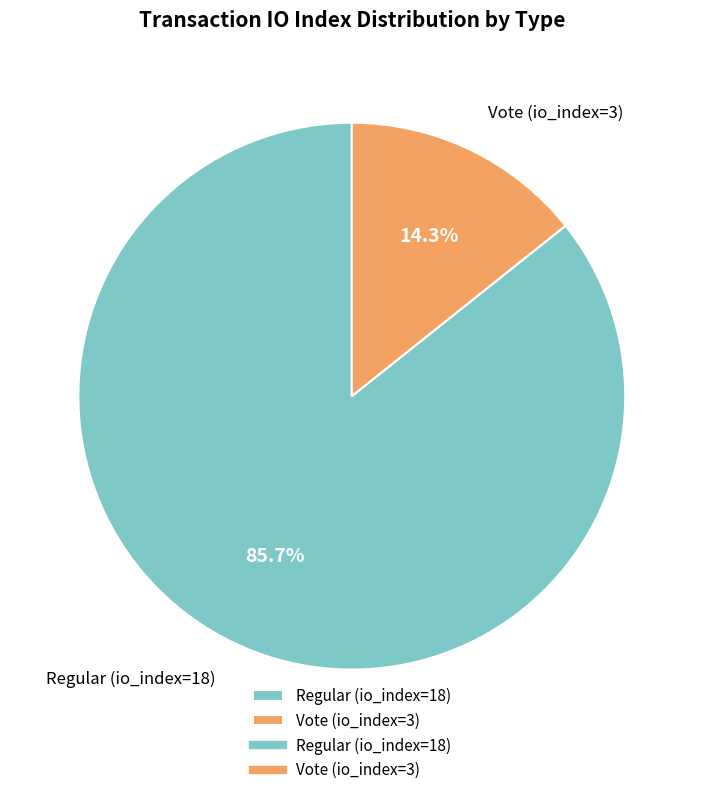

Approximately how many times larger is the value at Vote (io_index=3) compared to Regular (io_index=18)?

0.2